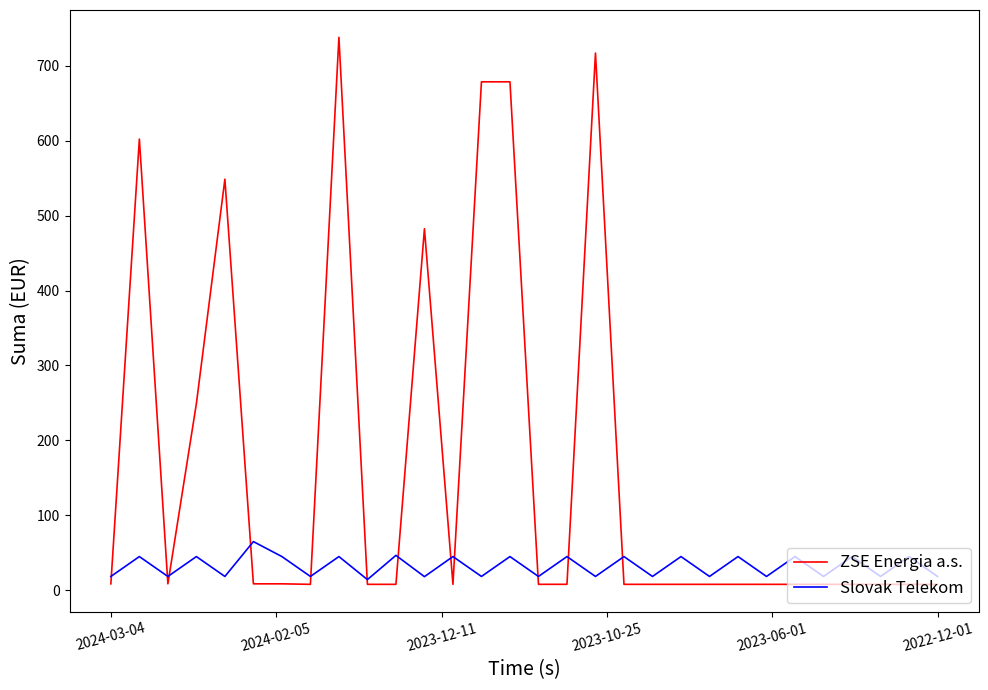

Which series has the largest total across all categories?

ZSE Energia a.s.